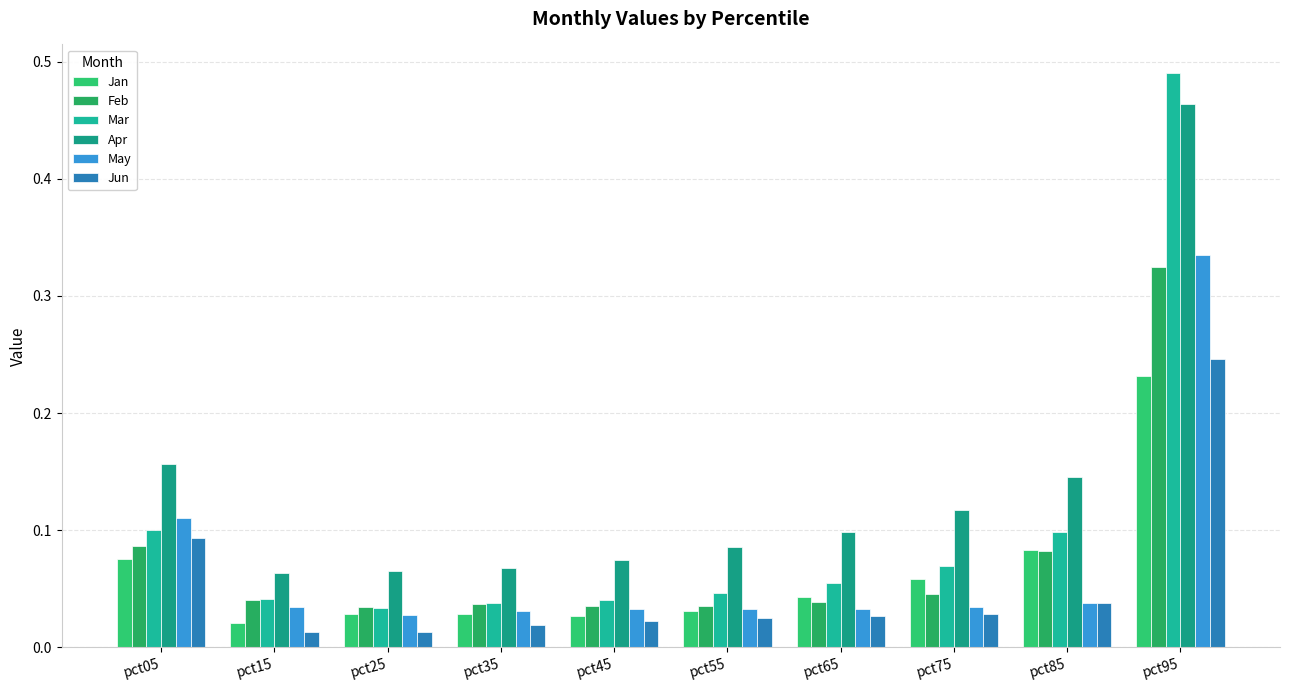

Rank the series at pct35 from lowest to highest value.

Jun, Jan, May, Feb, Mar, Apr